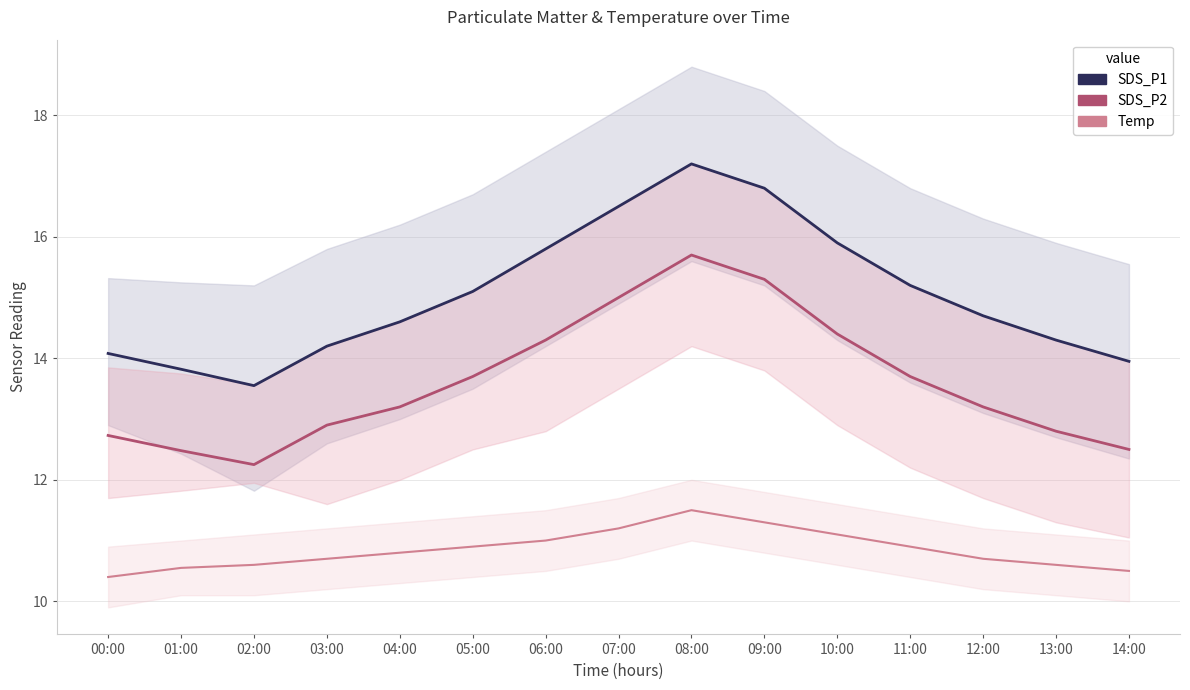

List the series in order of their overall mean, highest first.

SDS_P1_mean, SDS_P2_mean, Temp_mean